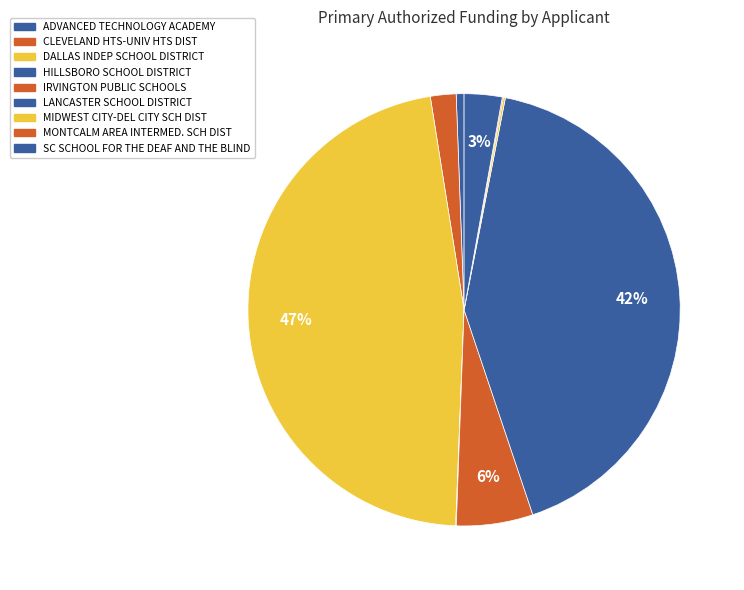

Is there a majority slice in this chart?

No